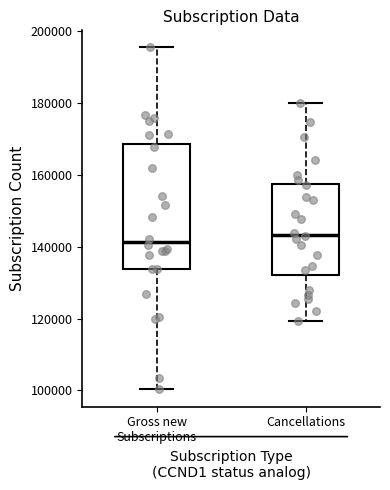

Reading left to right, read every box against the y-axis: the position of its median line, the range the box covers, and the ends of its whiskers. The values are not printed on the chart, so give them approximately, as read against the axis.

Gross new Subscriptions: median 142000, box 134000 to 168000, whiskers 100000 to 196000
Cancellations: median 144000, box 132000 to 158000, whiskers 120000 to 180000